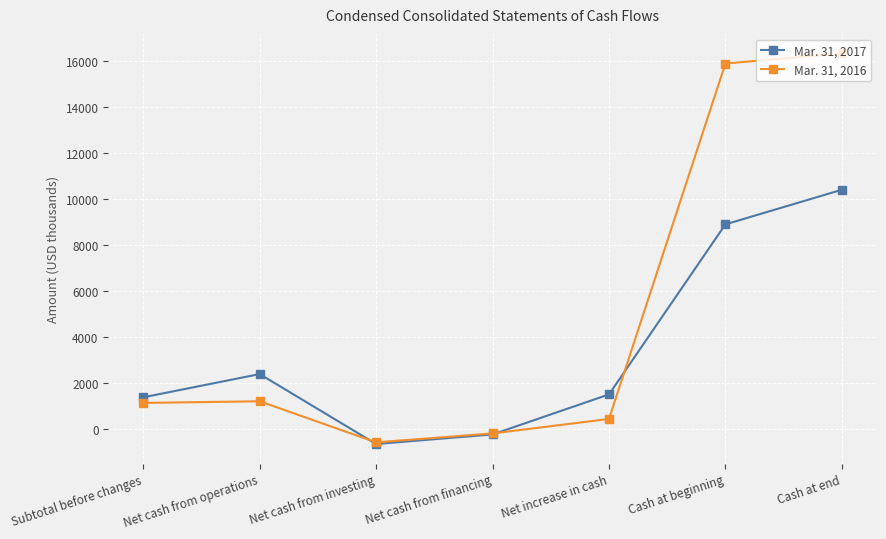

What are all the series names shown in the legend?

Mar. 31, 2017, Mar. 31, 2016